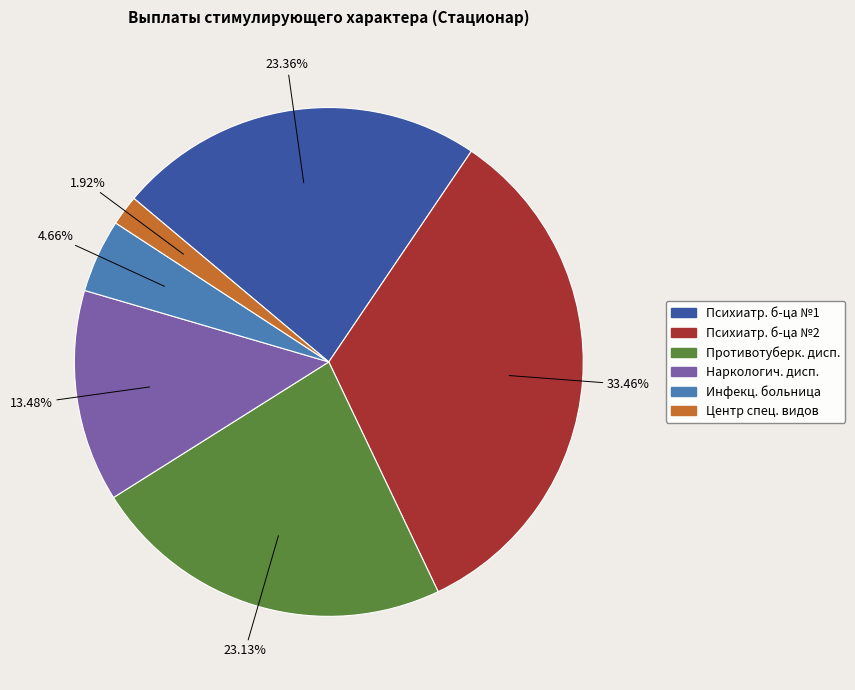

Count the number of slices in the pie.

6